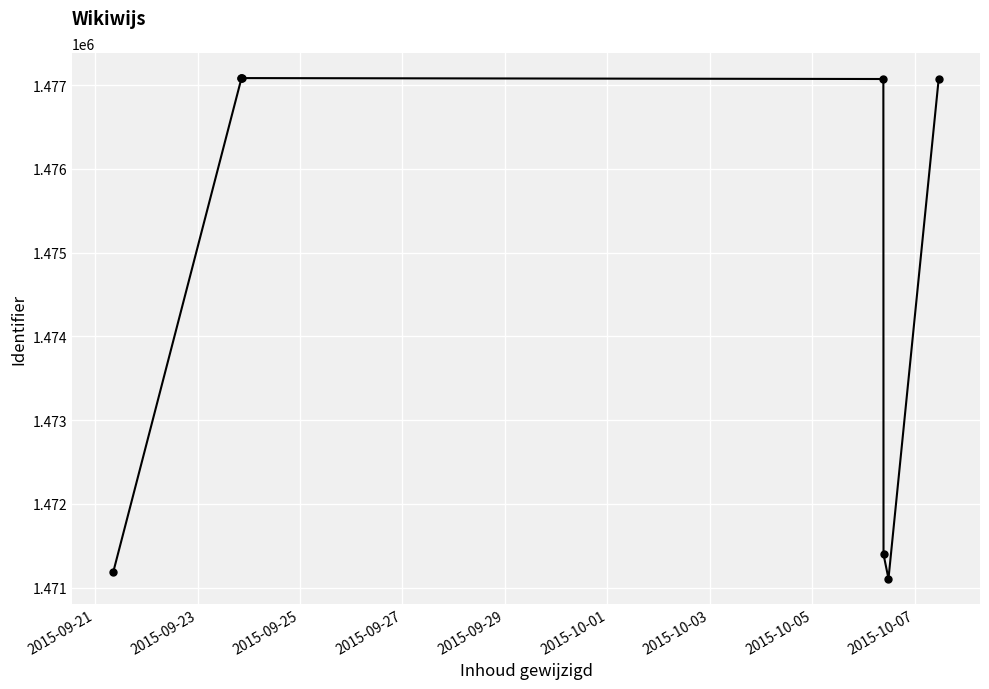

What is the value of the 2nd point from the left?

1477082